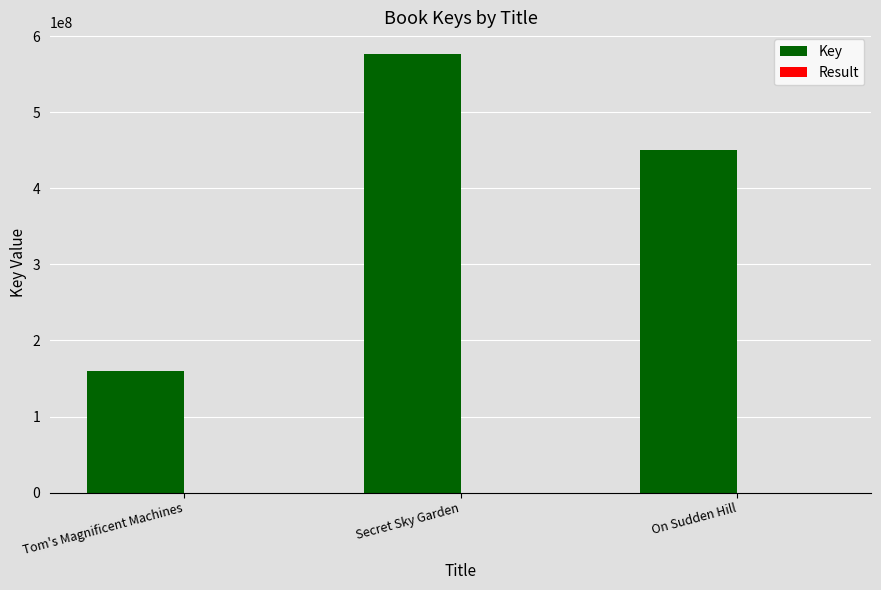

At which label does Key reach its peak?

Secret Sky Garden